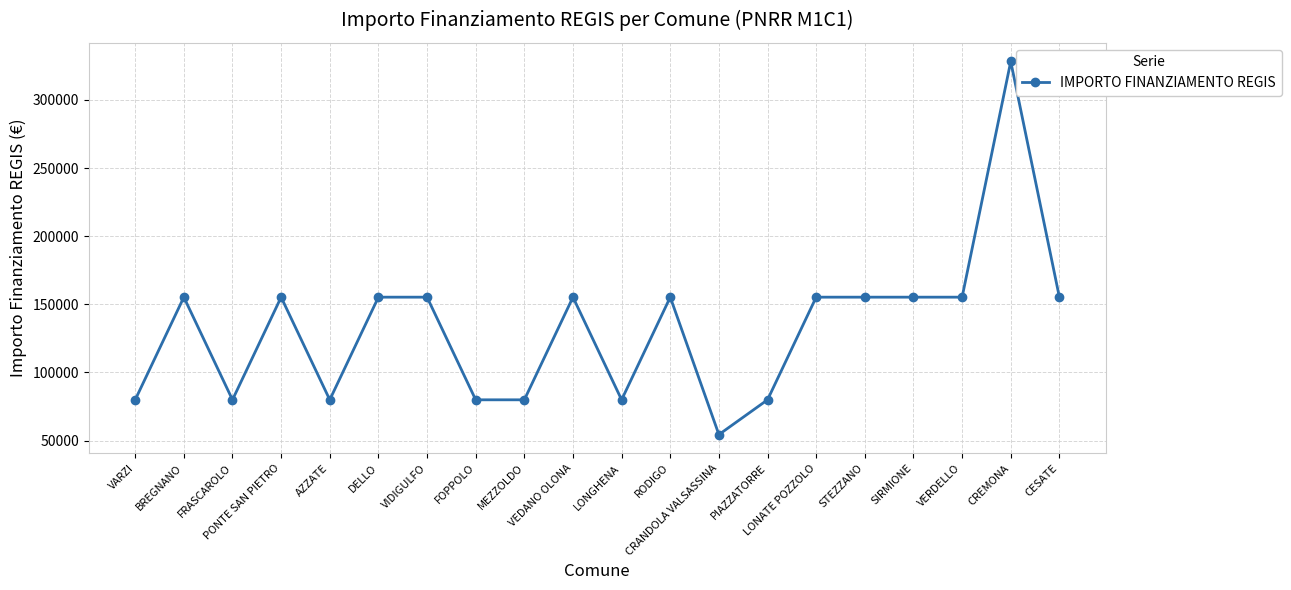

Between AZZATE and SIRMIONE, which is larger?

SIRMIONE